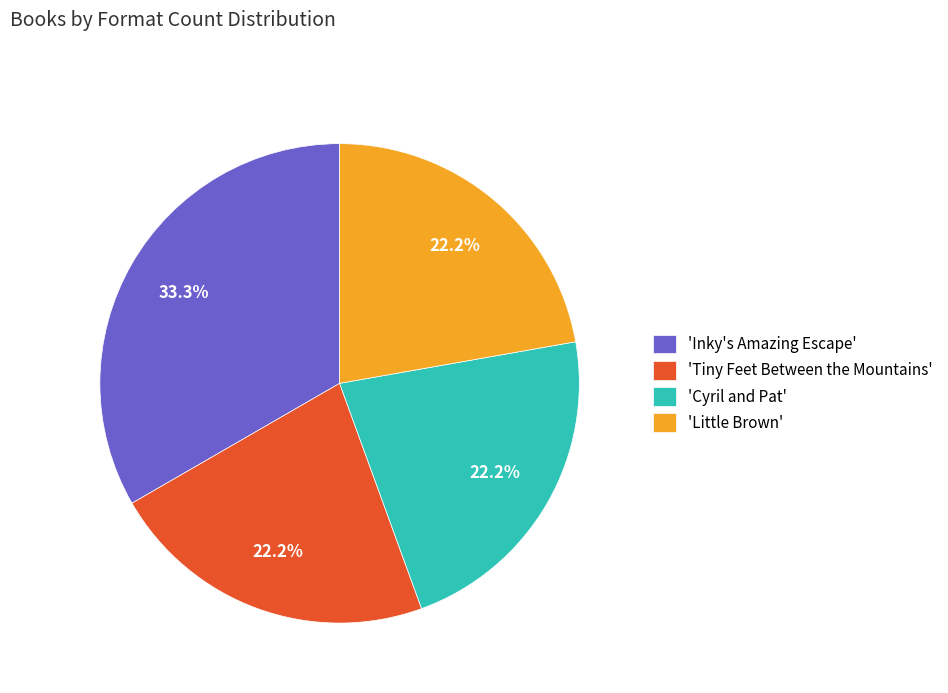

Between 'Inky's Amazing Escape' and 'Little Brown', which is larger?

'Inky's Amazing Escape'